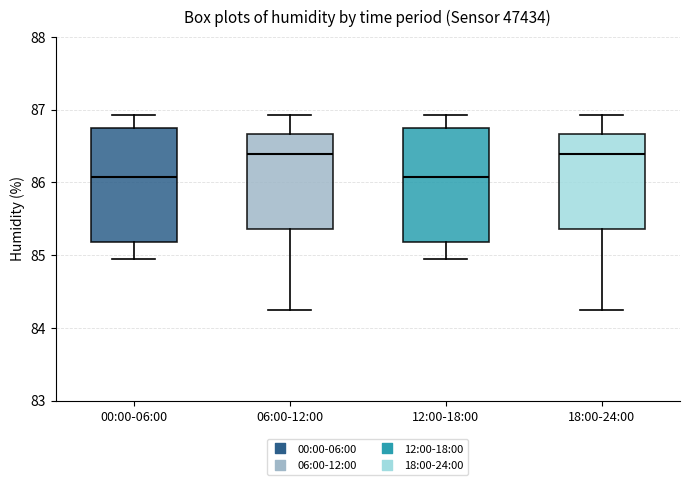

Where does the median line of the box for 18:00-24:00 sit on the y-axis? The values are not printed on the chart, so give them approximately, as read against the axis.

86.4